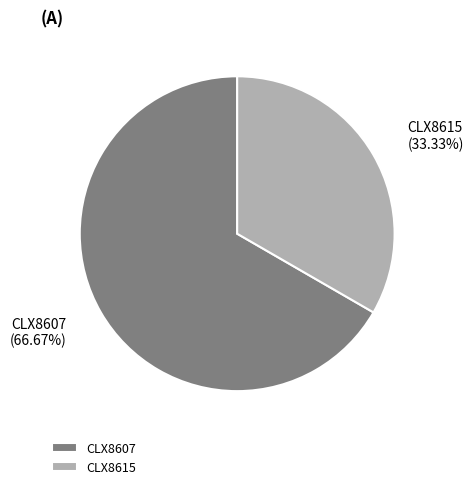

What percentage is the CLX8607 slice, to the nearest percent?

67%